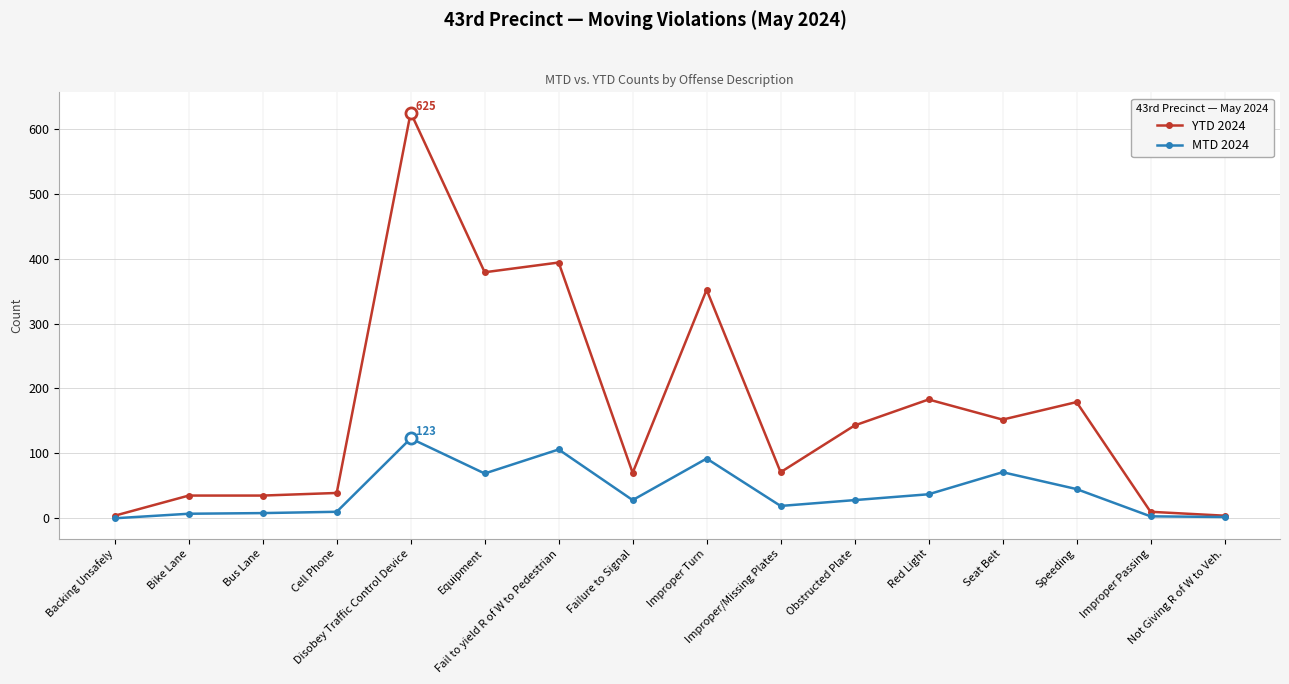

What is the maximum value for MTD 2024?

123